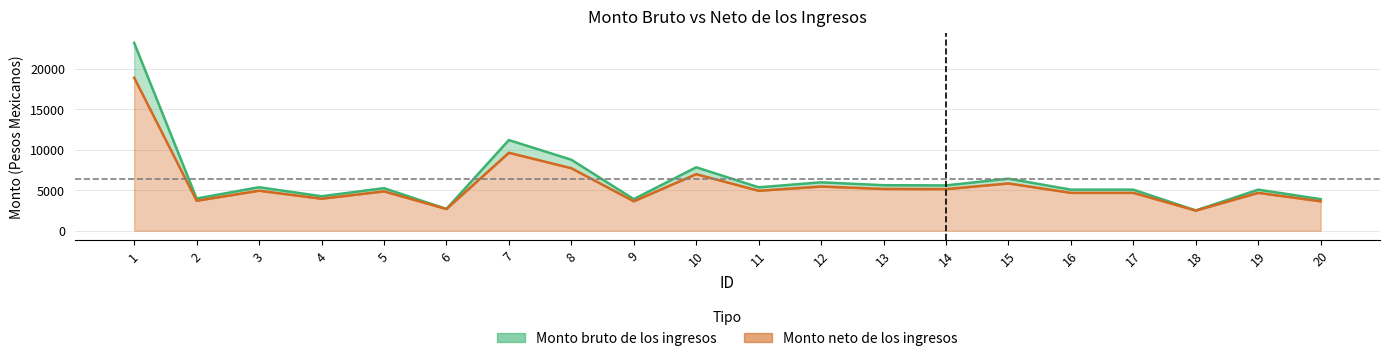

Which category has the lowest value in the Monto bruto de los ingresos series?

18